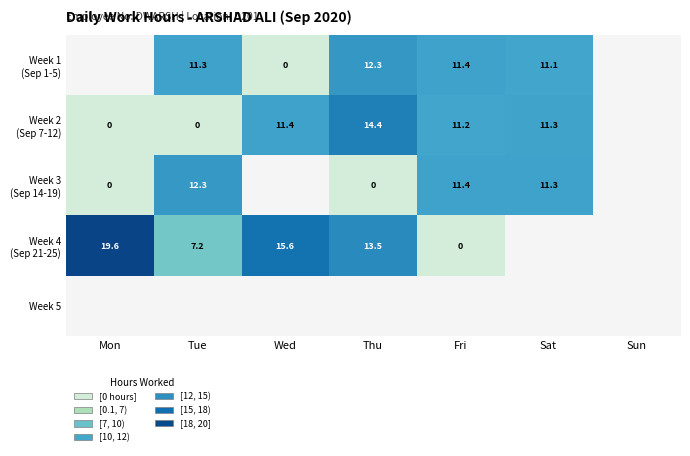

How many data points in Week 4 (Sep 21-25) are less than 15?

3